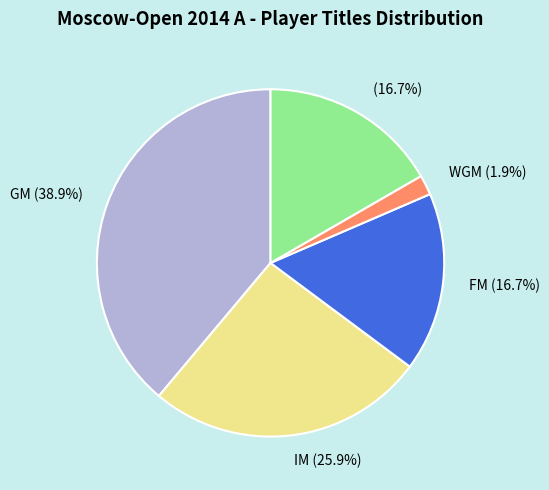

Is there any slice that represents more than half of the pie?

No